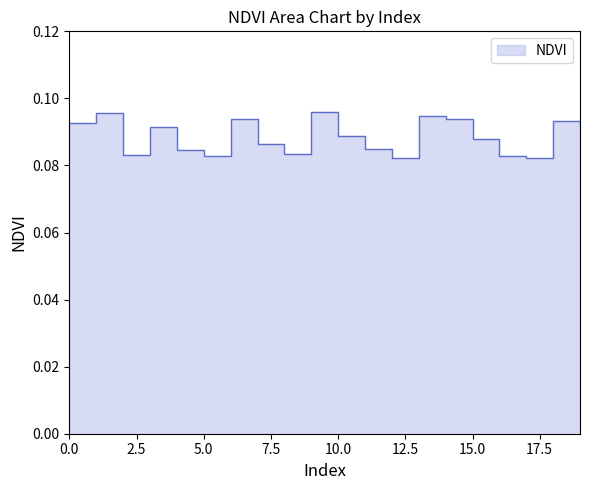

How many lines are shown in the chart?

1